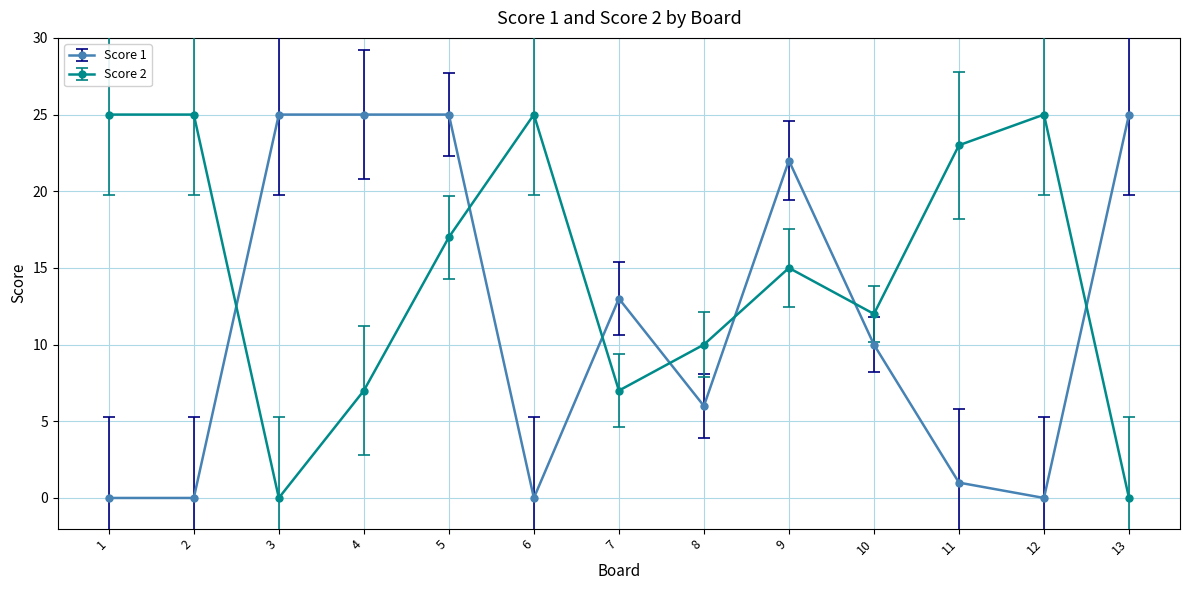

How many intersections are there between Score 2 and Score 1?

7